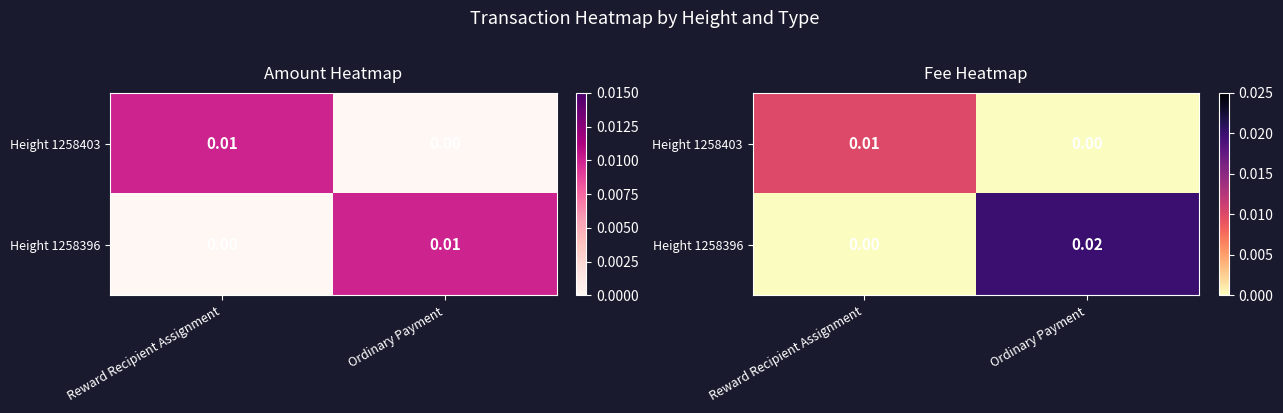

The value of Height 1258396 at Ordinary Payment is 0.0. True or false?

False